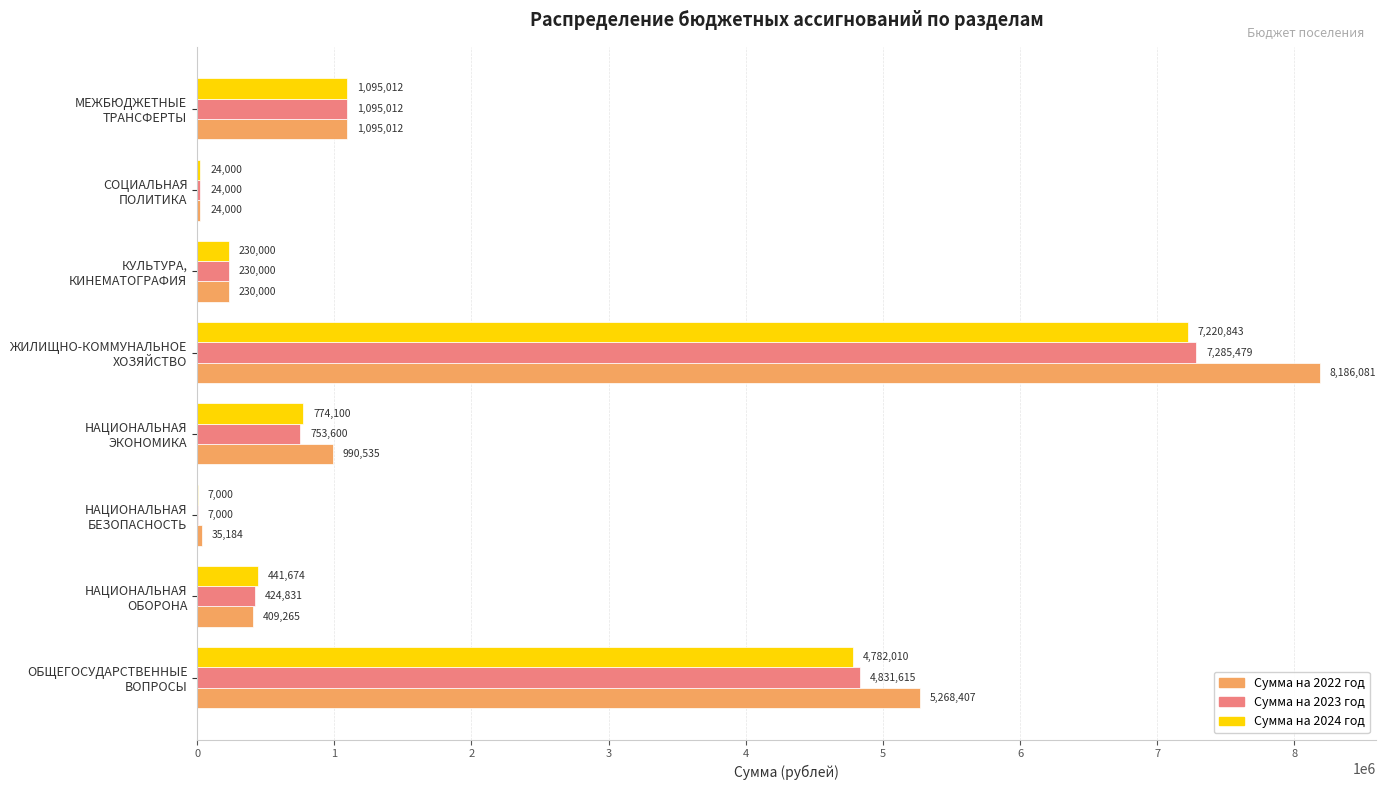

What is the maximum value shown in the chart?

8186081.0